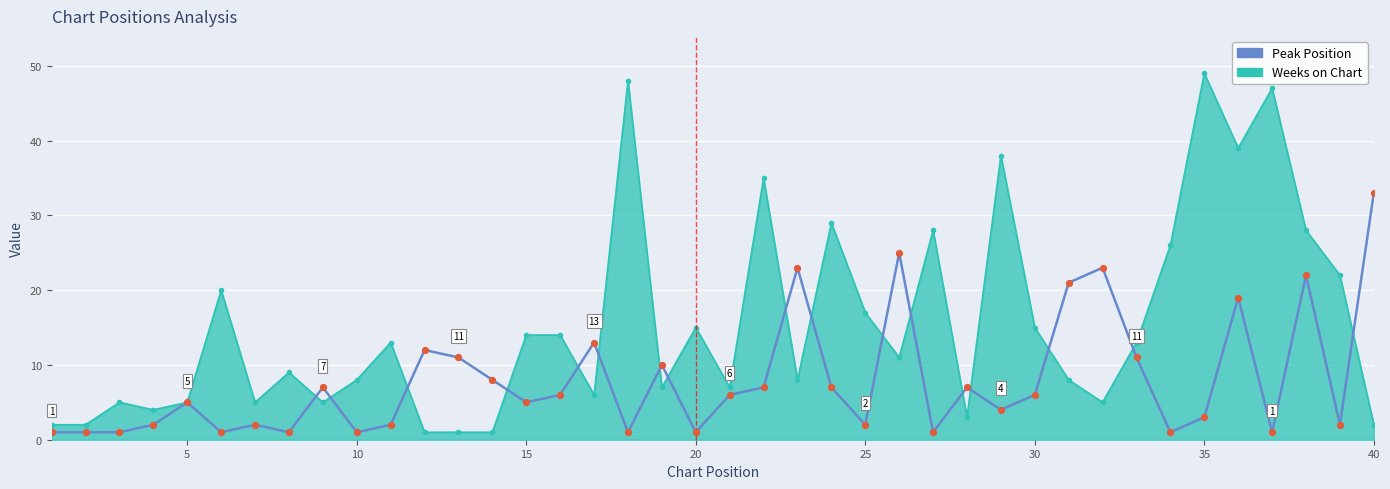

Which series has the widest spread of values?

Weeks on Chart